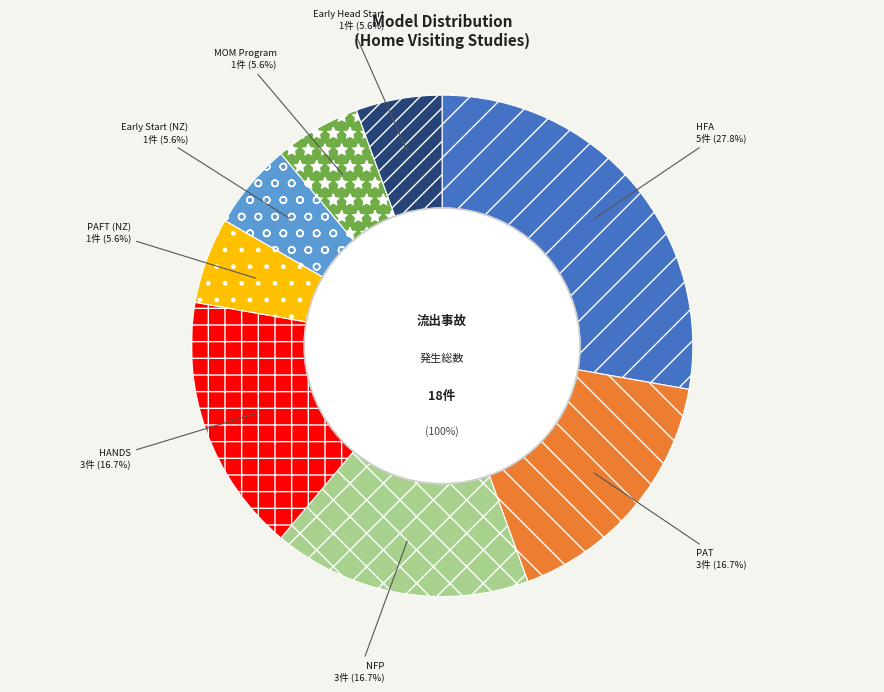

Combined, what portion of the pie is Early Head Start—Home-based option and Nurse-Family Partnership (NFP)®?

22.2%